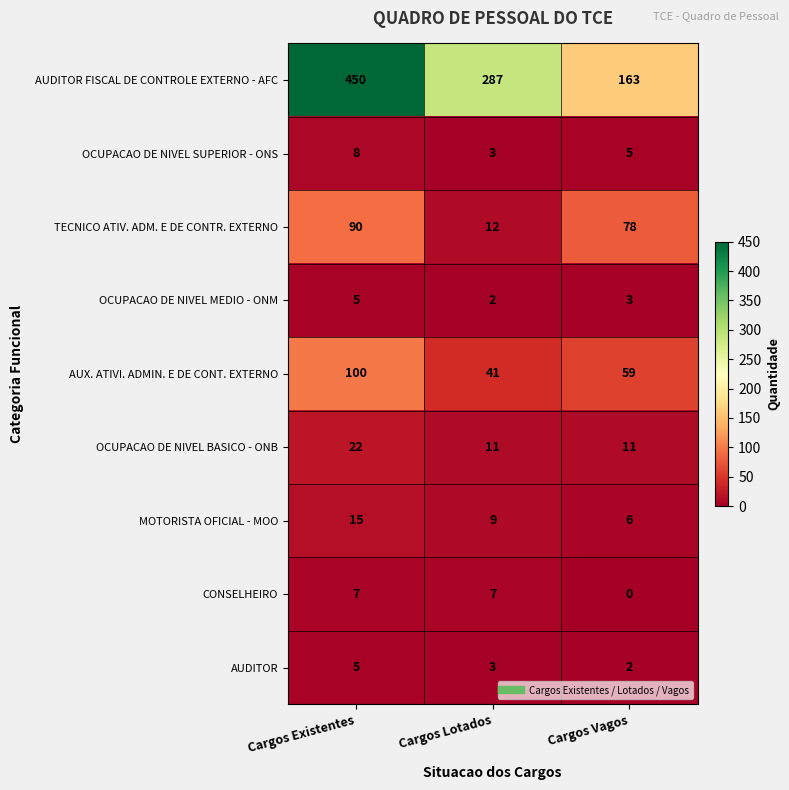

What is the sum of all AUX. ATIVI. ADMIN. E DE CONT. EXTERNO values?

200